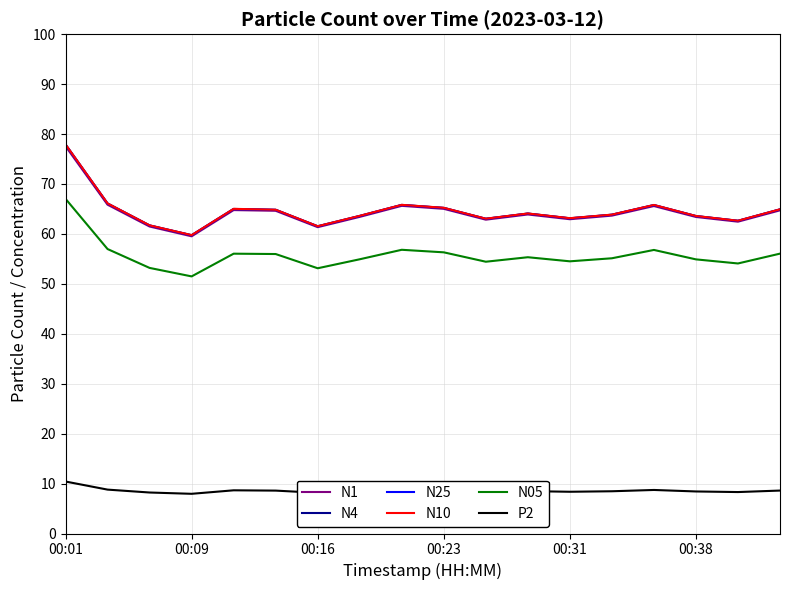

What is the greatest value displayed?

77.9